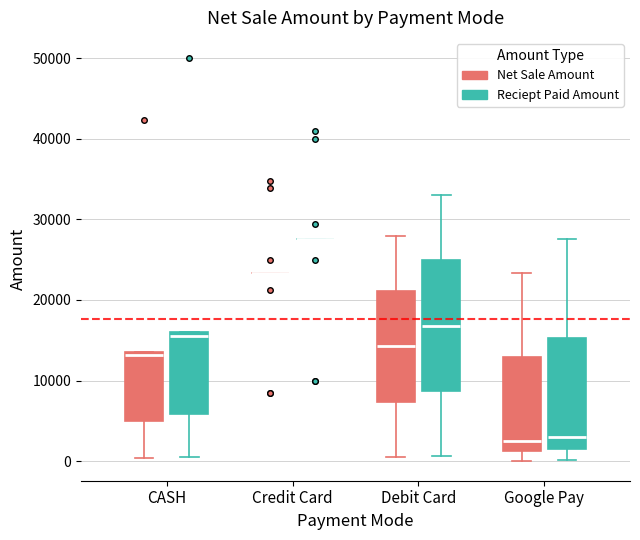

Which box is the tallest, from its lower edge to its upper edge?

Debit Card (Reciept Paid Amount)